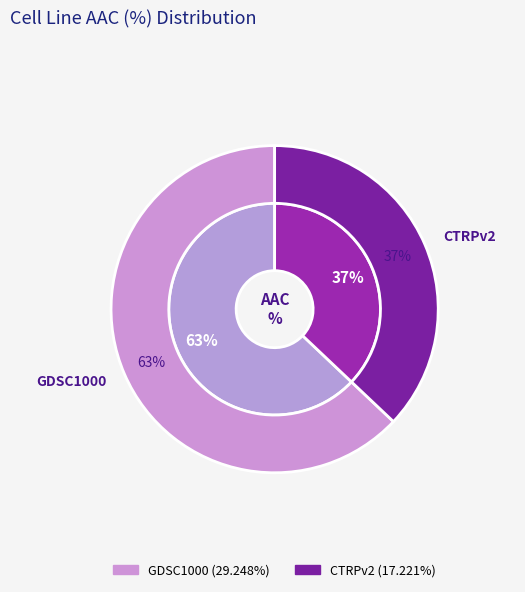

Does GDSC1000 represent more than half of the total?

Yes